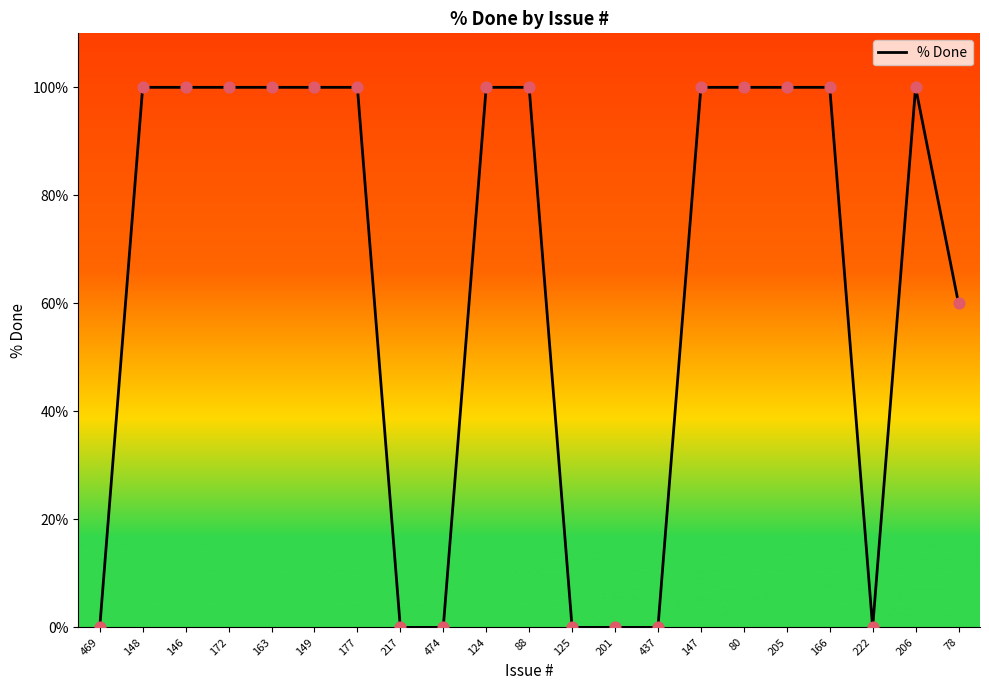

What is the change in value from 172 to 474?

-100